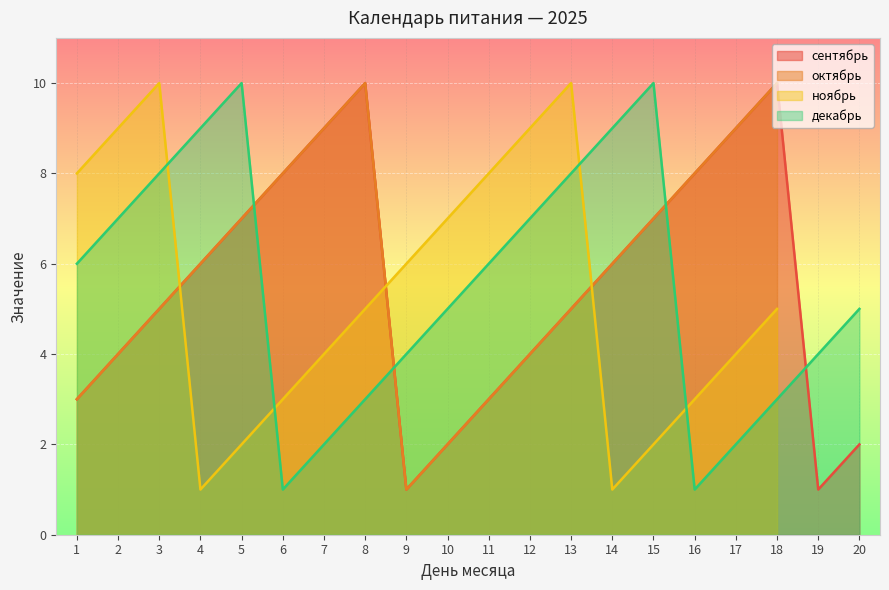

Which category has the highest value across all series?

8